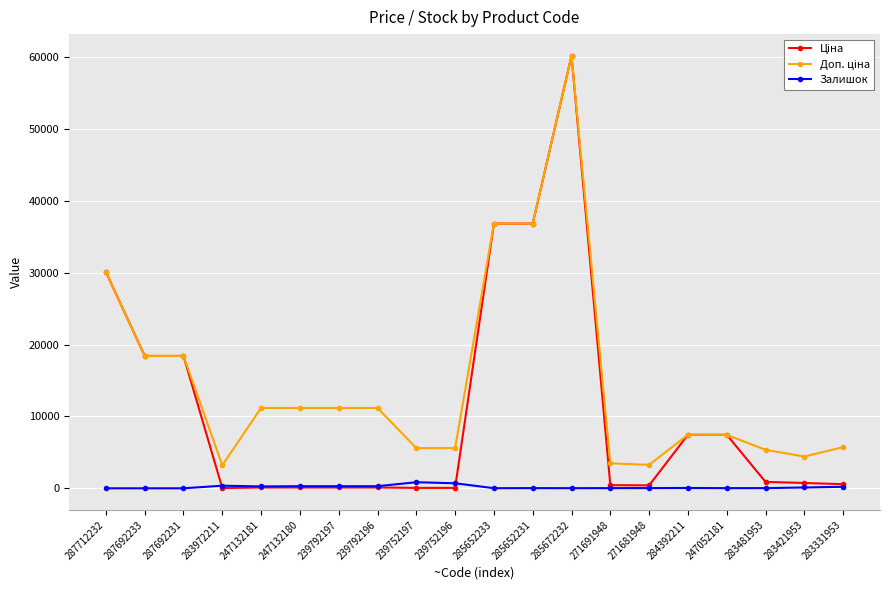

True or false: Залишок has more than 1 interior local peaks.

True